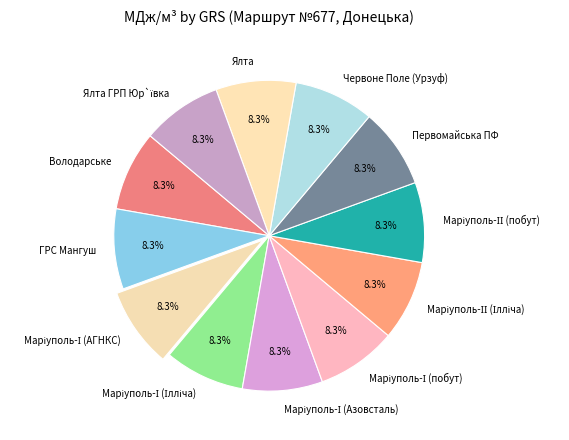

Is ГРС Мангуш the majority of the pie?

No